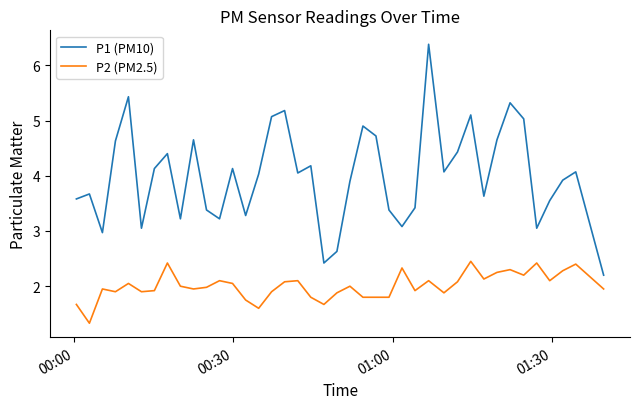

Which series has the largest total across all categories?

P1 (PM10)